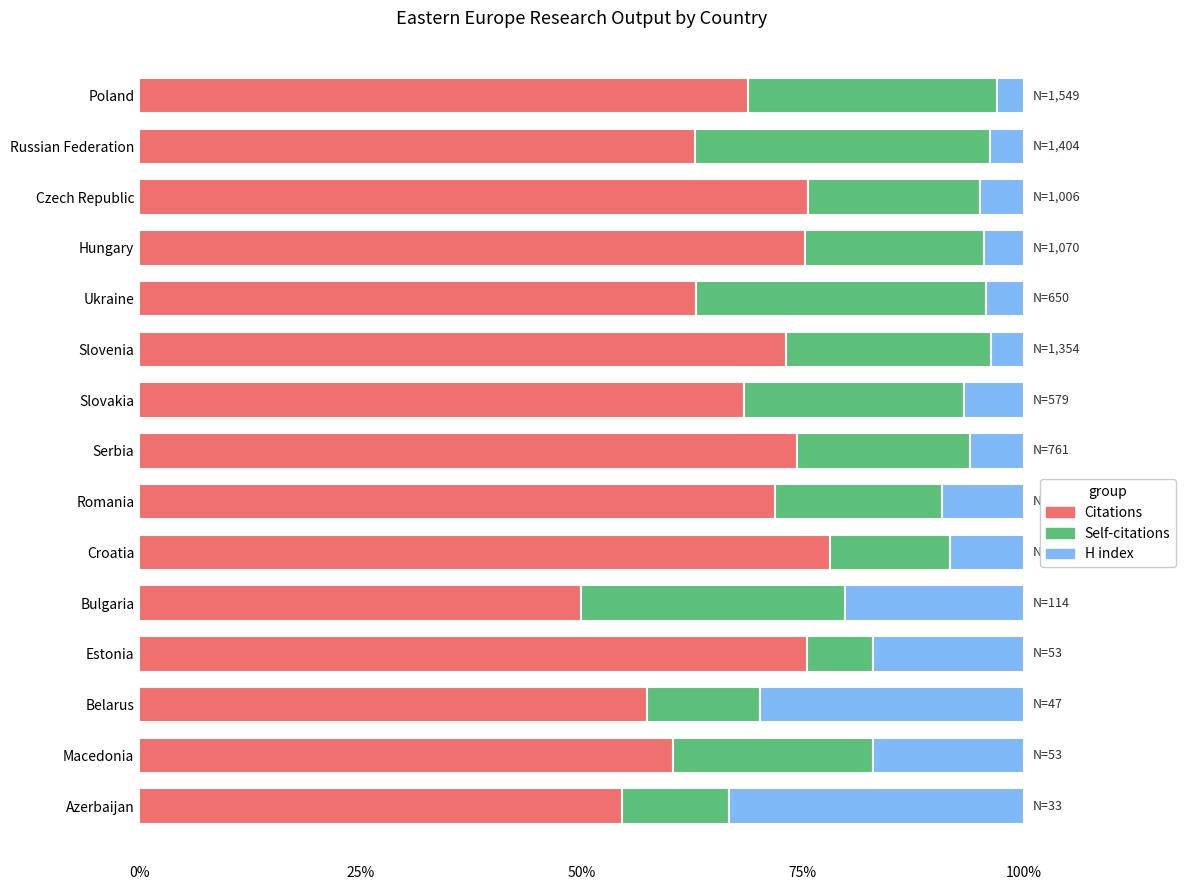

What is the difference between the maximum and minimum values in the Citations series?

28.1